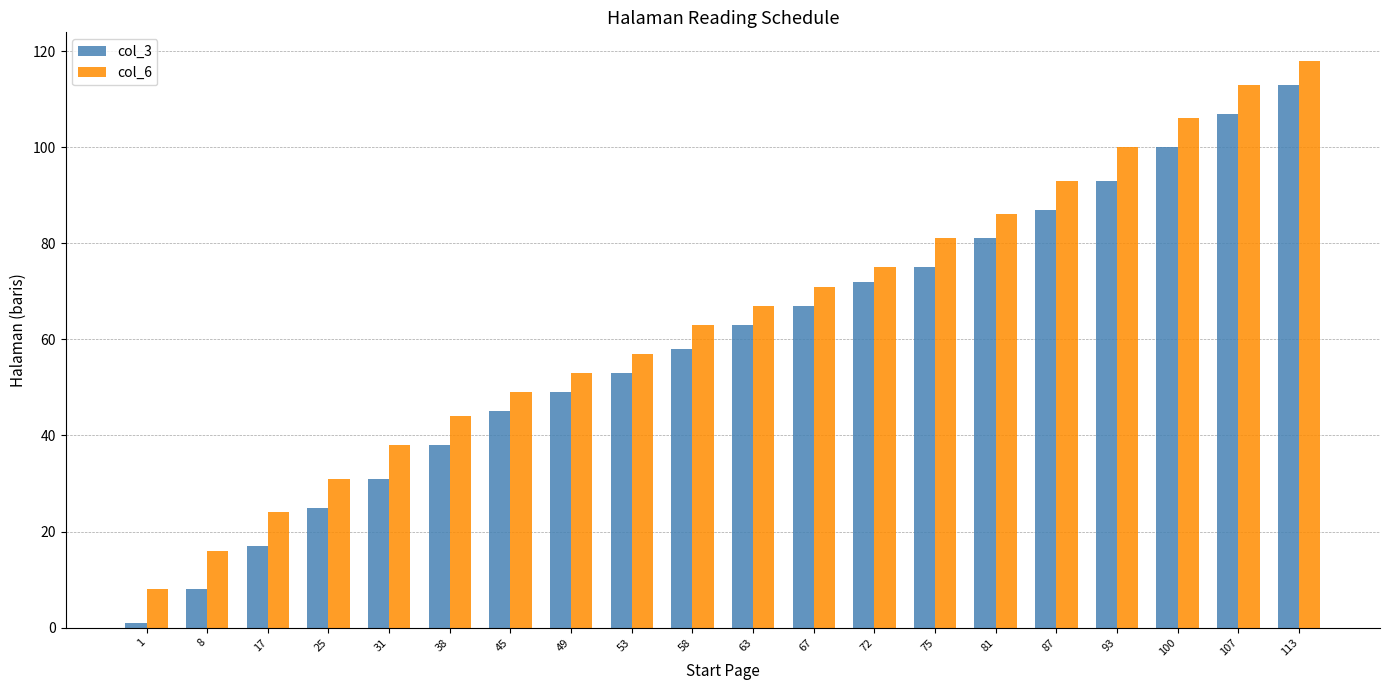

Reading left to right, list all the values displayed in this chart.

col_3: 1=1	8=8	17=17	25=25	31=31	38=38	45=45	49=49	53=53	58=58	63=63	67=67	72=72	75=75	81=81	87=87	93=93	100=100	107=107	113=113
col_6: 1=8	8=16	17=24	25=31	31=38	38=44	45=49	49=53	53=57	58=63	63=67	67=71	72=75	75=81	81=86	87=93	93=100	100=106	107=113	113=118